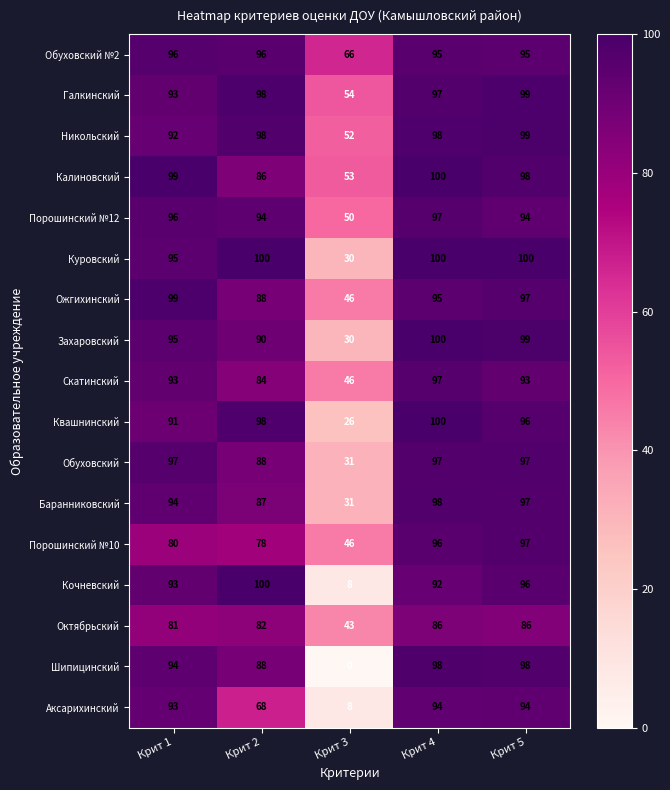

Read the Галкинский value at Крит 4.

97